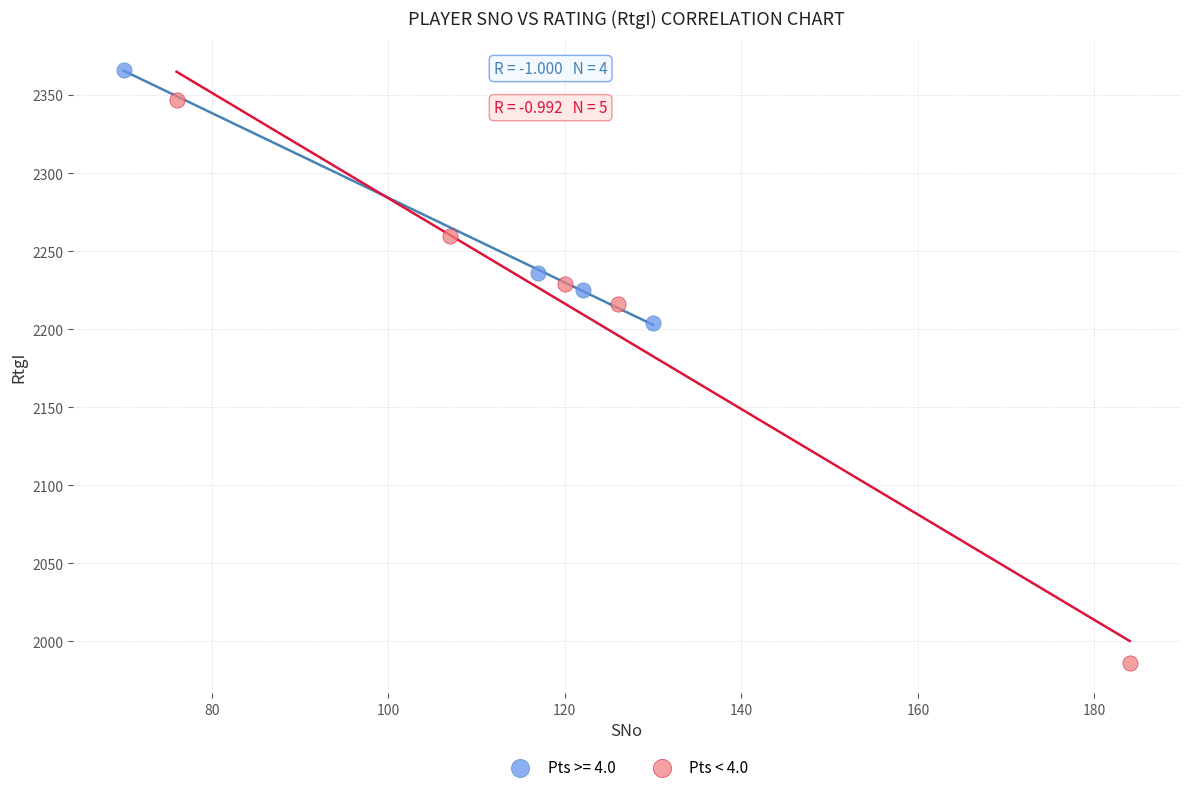

Which series contains the lowest Y value?

Pts < 4.0